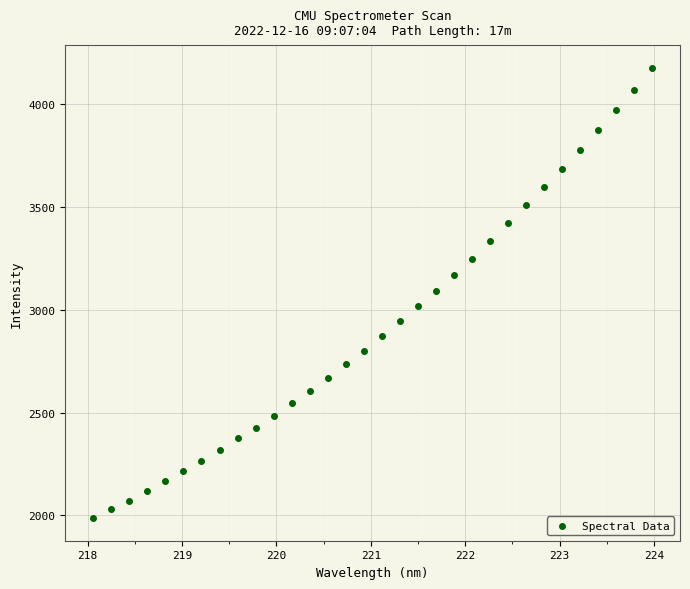

What is the range of Y values (max minus min)?

2191.9